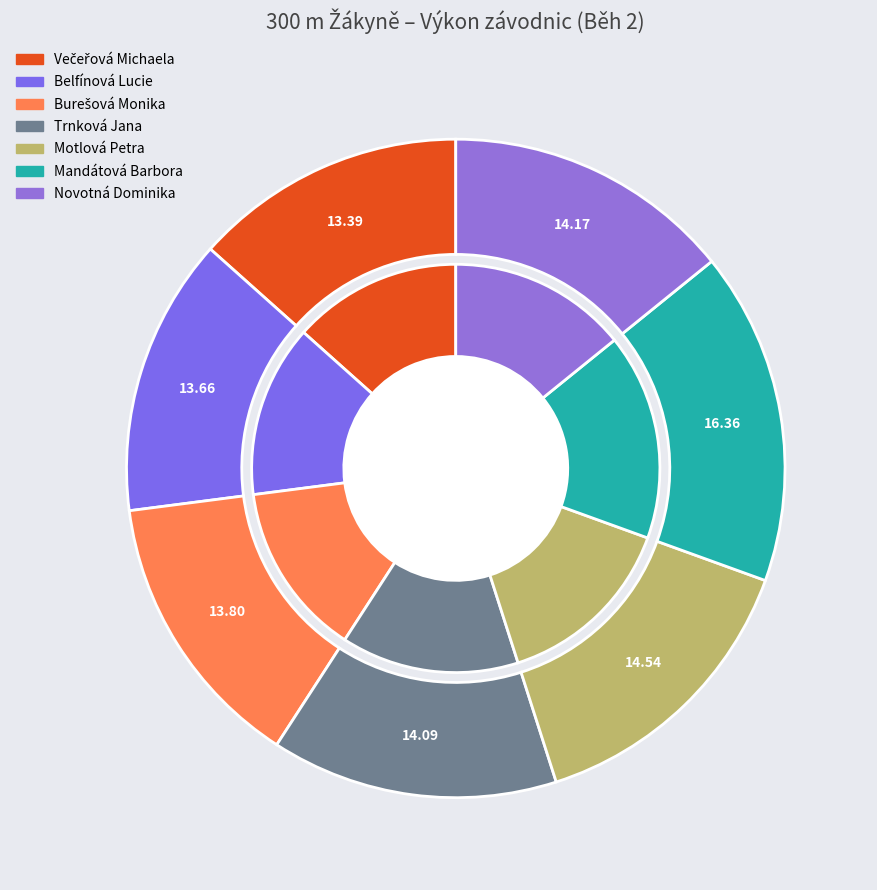

Which slice is the smallest?

Večeřová Michaela